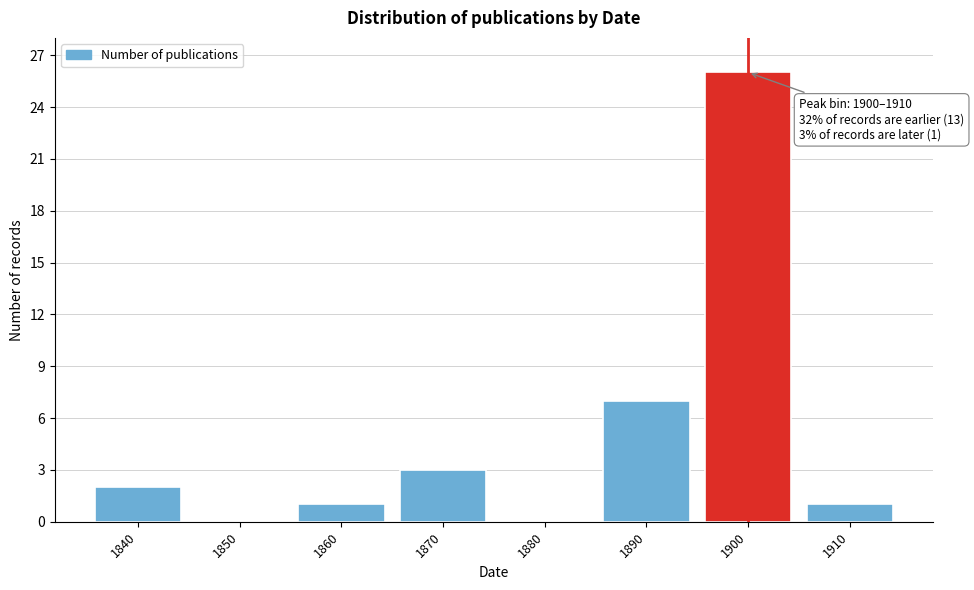

Reading right to left, transcribe all the data shown in this chart.

1910=1	1900=26	1890=7	1880=0	1870=3	1860=1	1850=0	1840=2